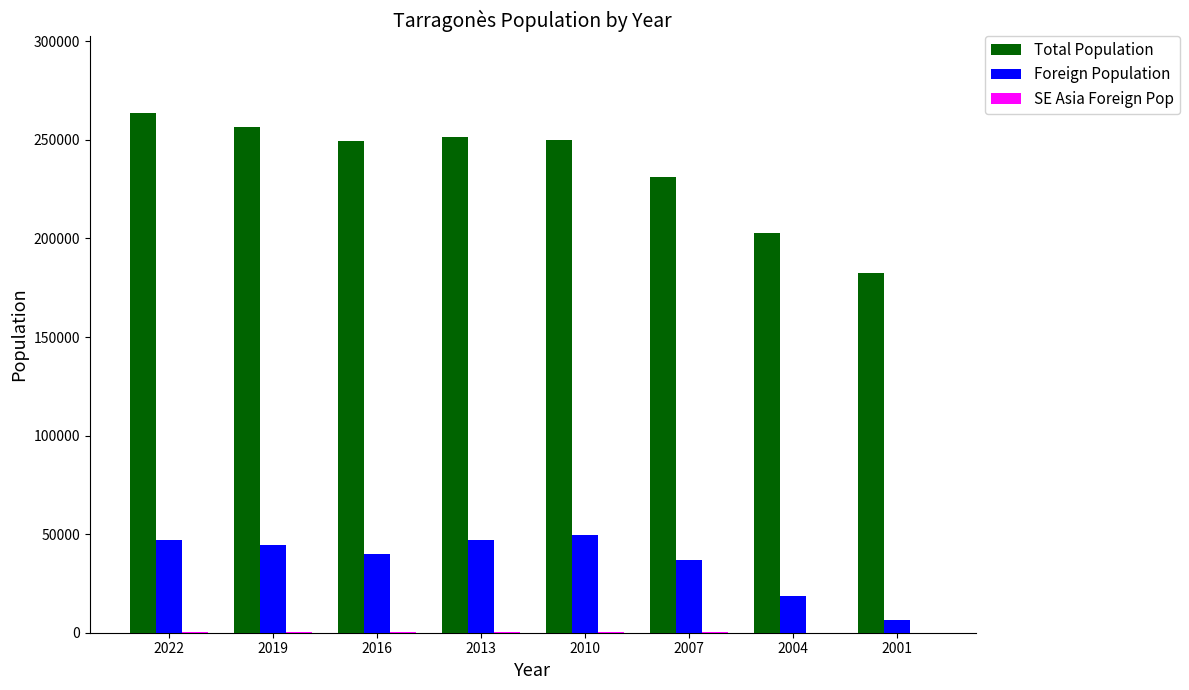

Which series has the largest range (max minus min)?

Total Population